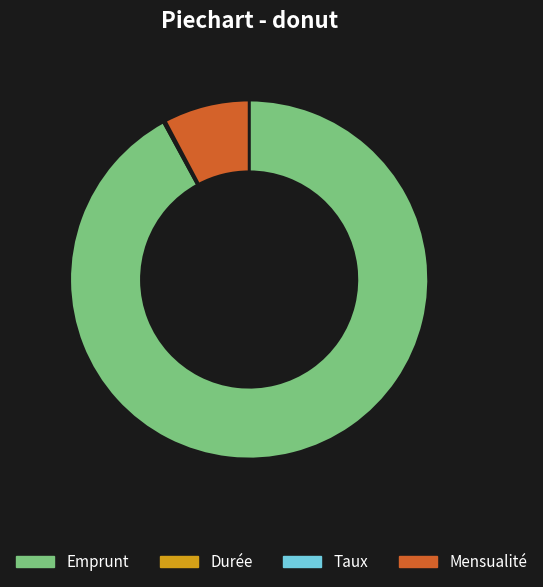

Does any single category account for the majority?

Yes